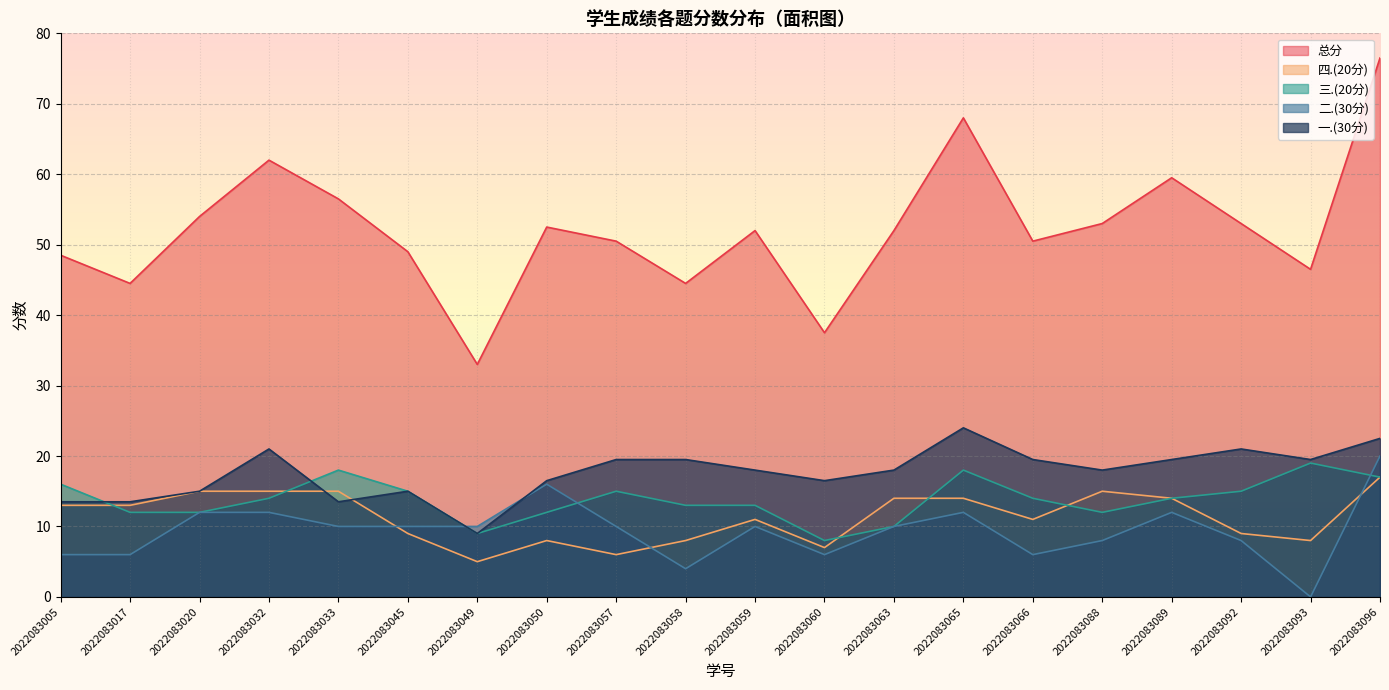

What are all the series names shown in the legend?

总分, 四.(20分), 三.(20分), 二.(30分), 一.(30分)